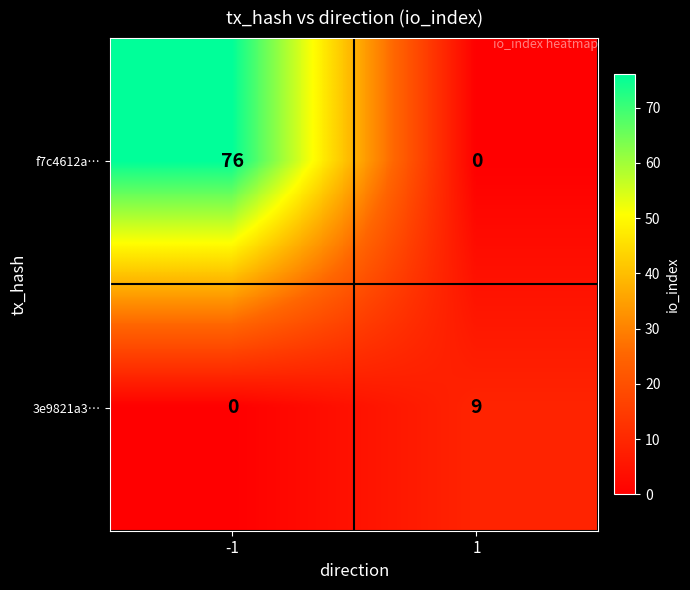

The 3e9821a3… series shows 5 at -1. True or false?

False